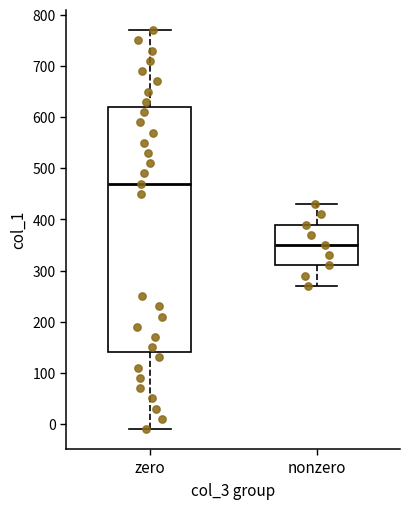

Where is the lower edge of the box for zero on the y-axis? The values are not printed on the chart, so give them approximately, as read against the axis.

140